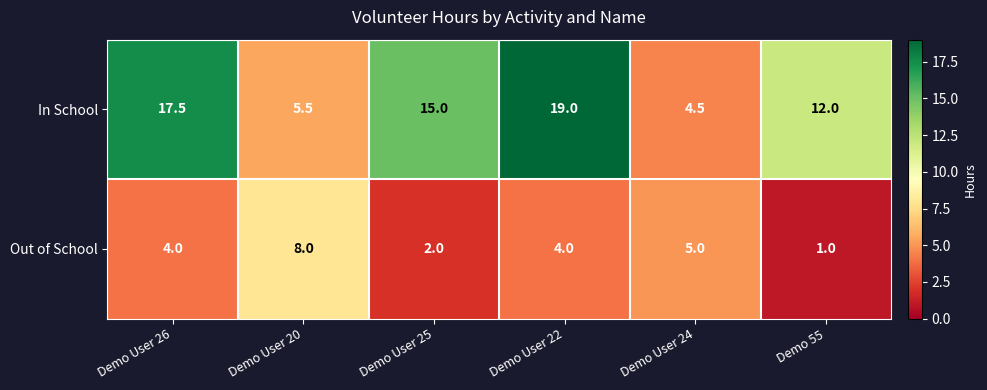

At which label does In School first exceed 15?

Demo User 26